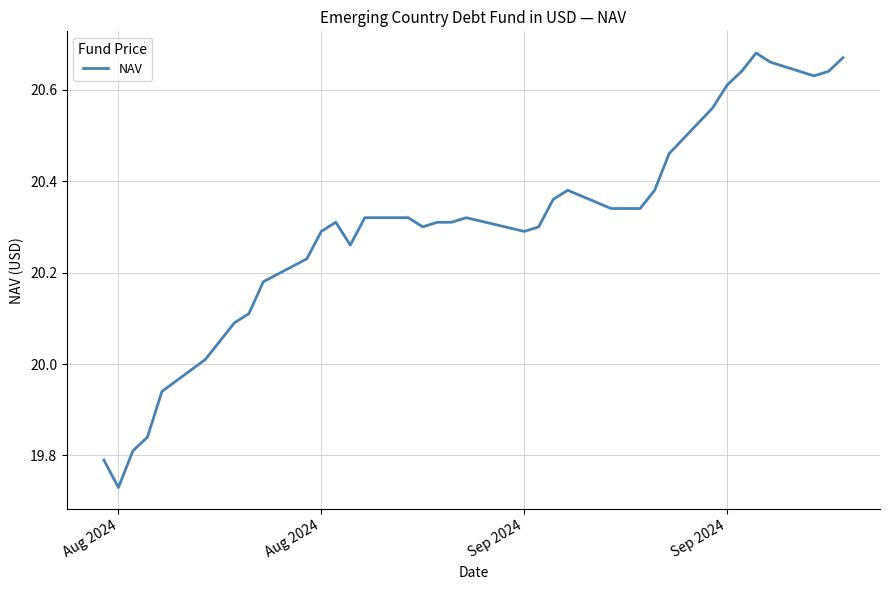

Reading right to left, what are all the values shown in this chart?

20.7	20.6	20.6	20.7	20.7	20.6	20.6	20.6	20.5	20.4	20.3	20.3	20.3	20.4	20.4	20.3	20.3	20.3	20.3	20.3	20.3	20.3	20.3	20.3	20.3	20.3	20.2	20.2	20.1	20.1	20.1	20.0	19.9	19.8	19.8	19.7	19.8